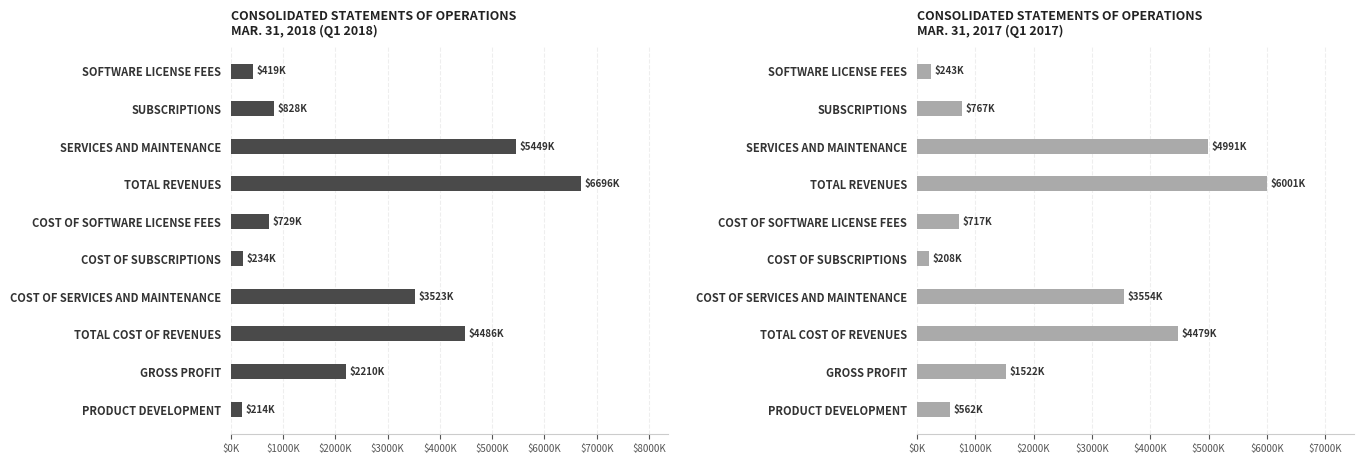

Rank the series at SUBSCRIPTIONS from lowest to highest value.

CONSOLIDATED STATEMENTS OF OPERATIONS
MAR. 31, 2017 (Q1 2017), CONSOLIDATED STATEMENTS OF OPERATIONS
MAR. 31, 2018 (Q1 2018)